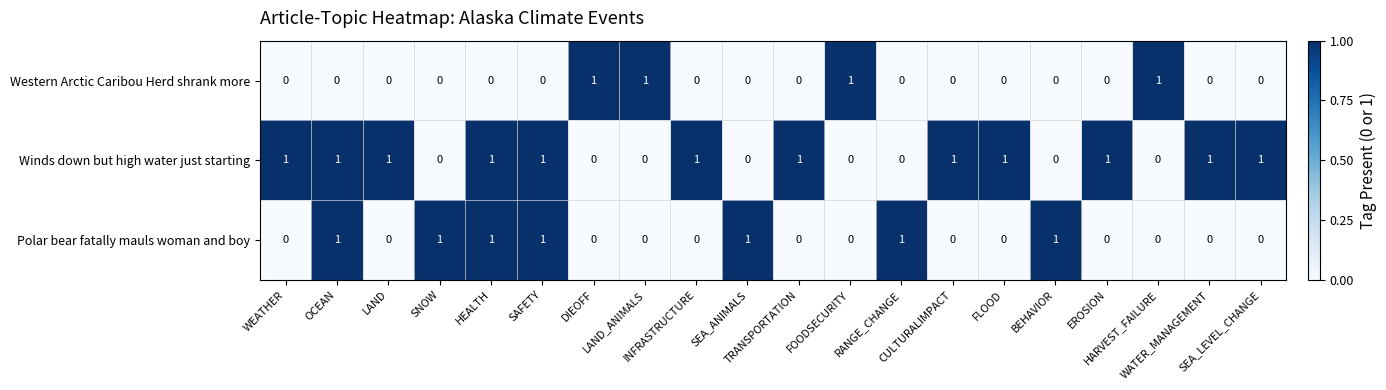

List the series in order of their overall mean, highest first.

Winds down but high water just starting, Polar bear fatally mauls woman and boy, Western Arctic Caribou Herd shrank more